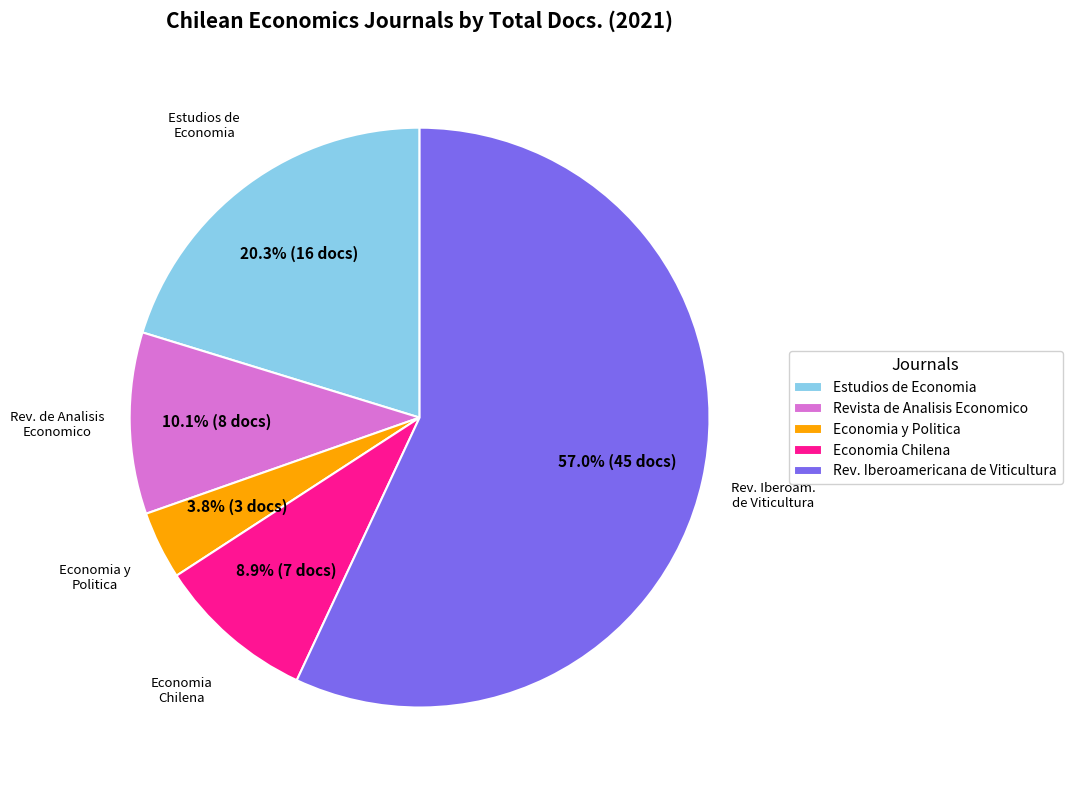

Between Rev. Iberoamericana de Viticultura and Economia y Politica, which is larger?

Rev. Iberoamericana de Viticultura